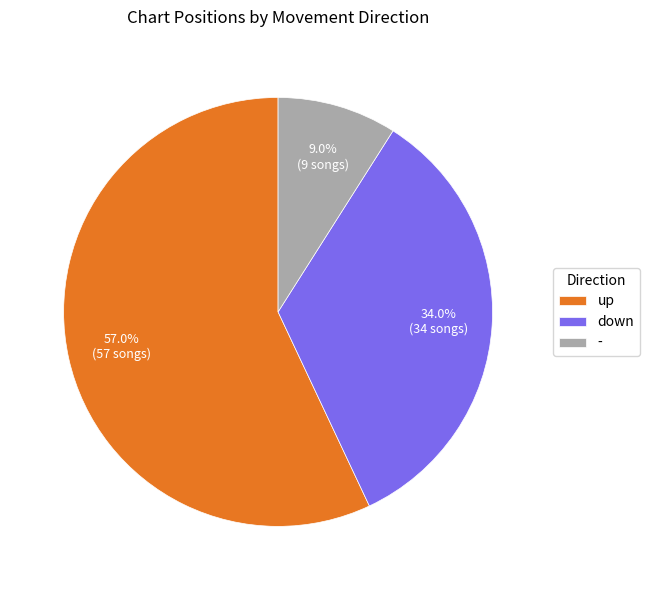

To the nearest percent, what portion does - represent?

9%